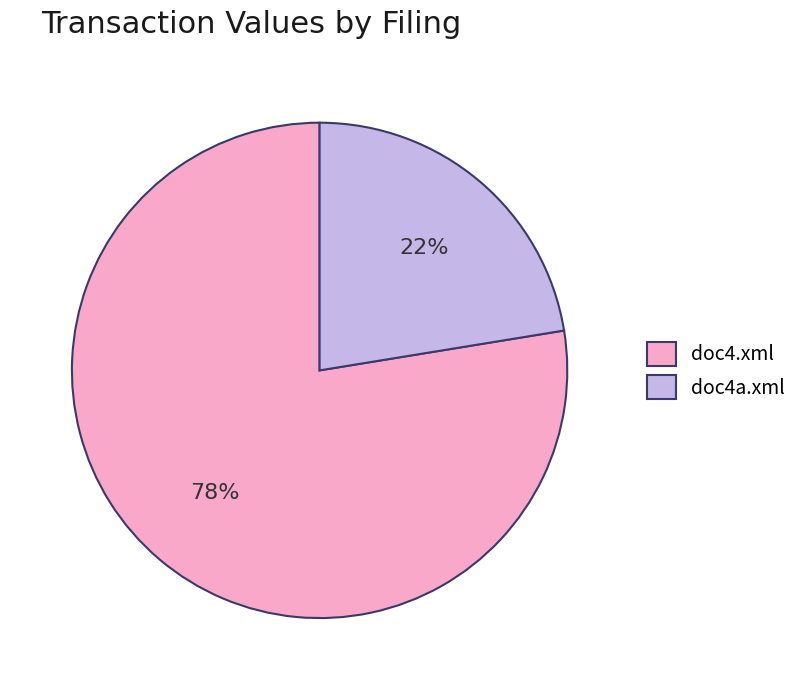

Between doc4a.xml and doc4.xml, which is larger?

doc4.xml